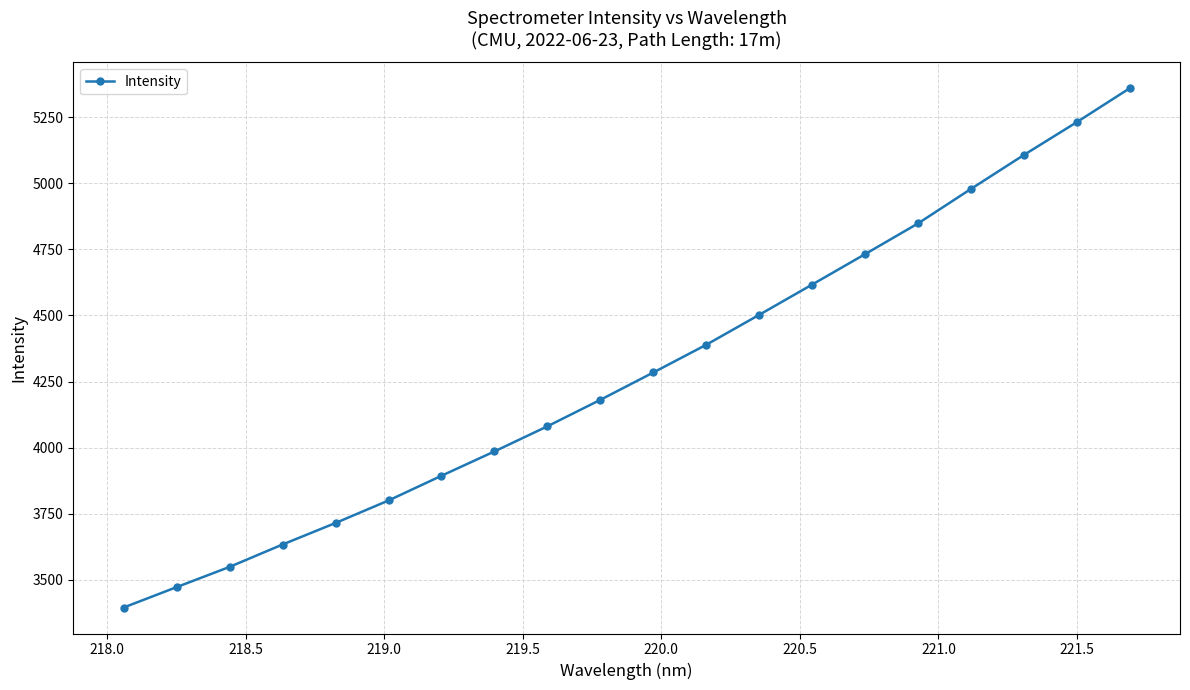

Reading left to right, what are all the values shown in this chart?

3395.3	3472.4	3549.0	3633.7	3715.1	3800.1	3893.6	3985.7	4080.7	4180.9	4284.2	4389.1	4502.3	4616.8	4731.9	4847.9	4978.4	5106.8	5230.9	5359.1